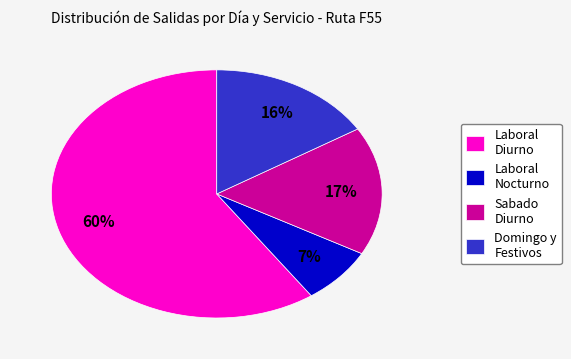

Is Domingo y Festivos the majority of the pie?

No